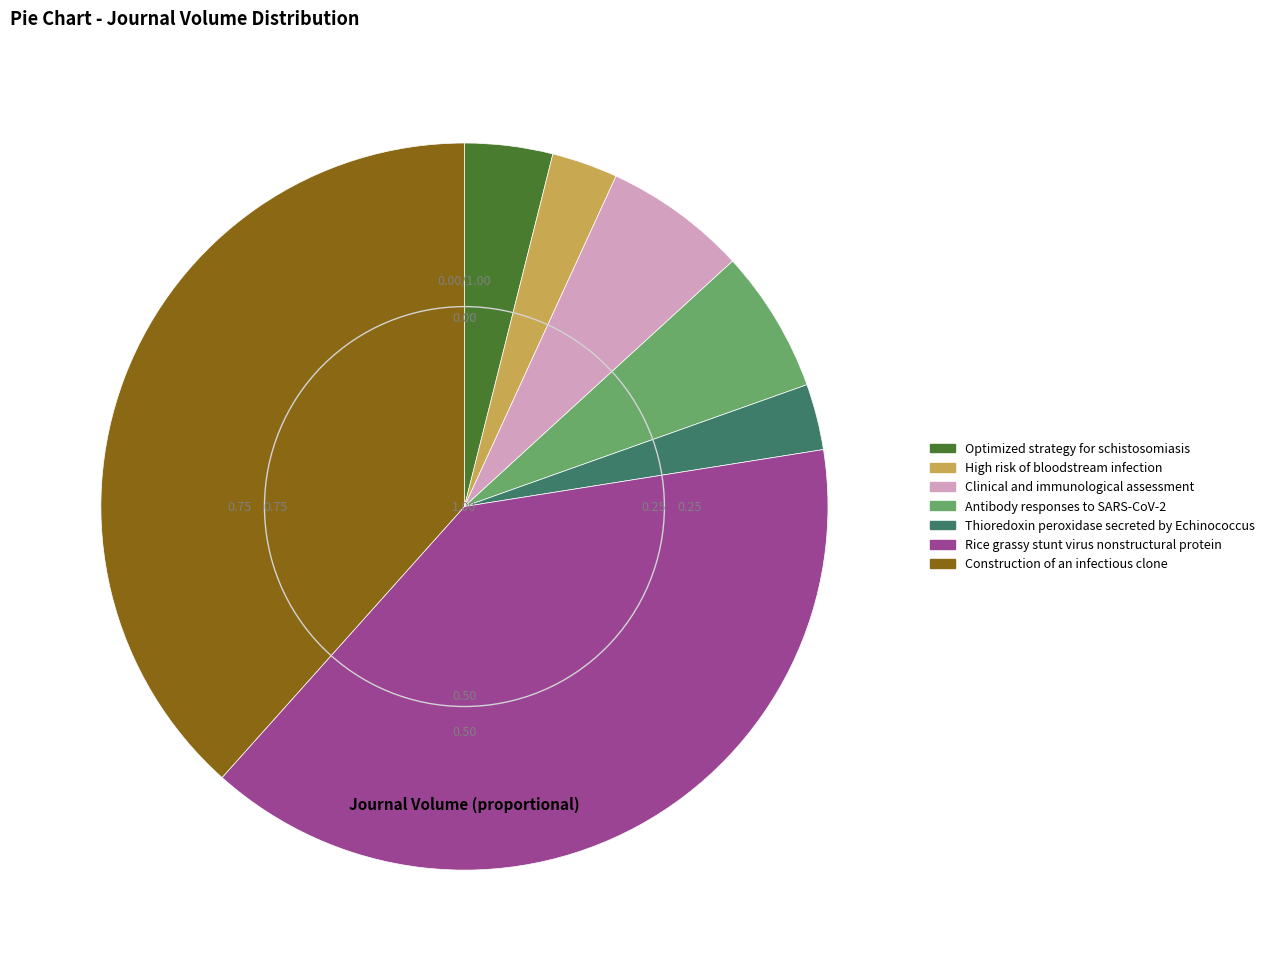

The Clinical and immunological assessment slice represents 6% of the pie. True or false?

True